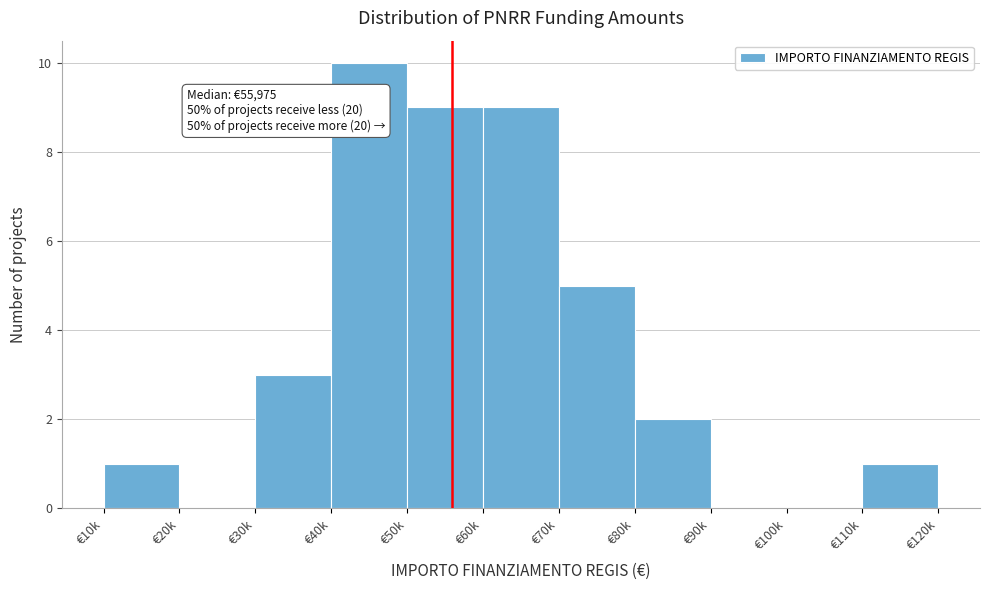

Reading left to right, transcribe all the data shown in this chart.

€10k=1	€20k=0	€30k=3	€40k=10	€50k=9	€60k=9	€70k=5	€80k=2	€90k=0	€100k=0	€110k=1